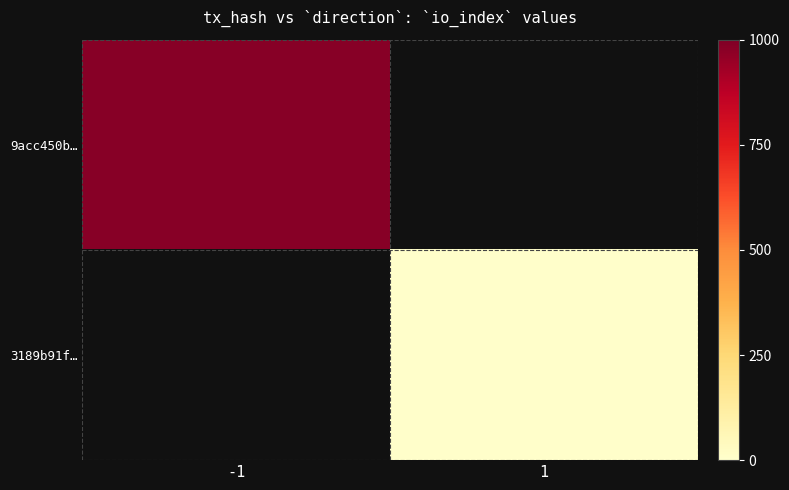

Rank the series by their average value, from highest to lowest.

9acc450b…, 3189b91f…